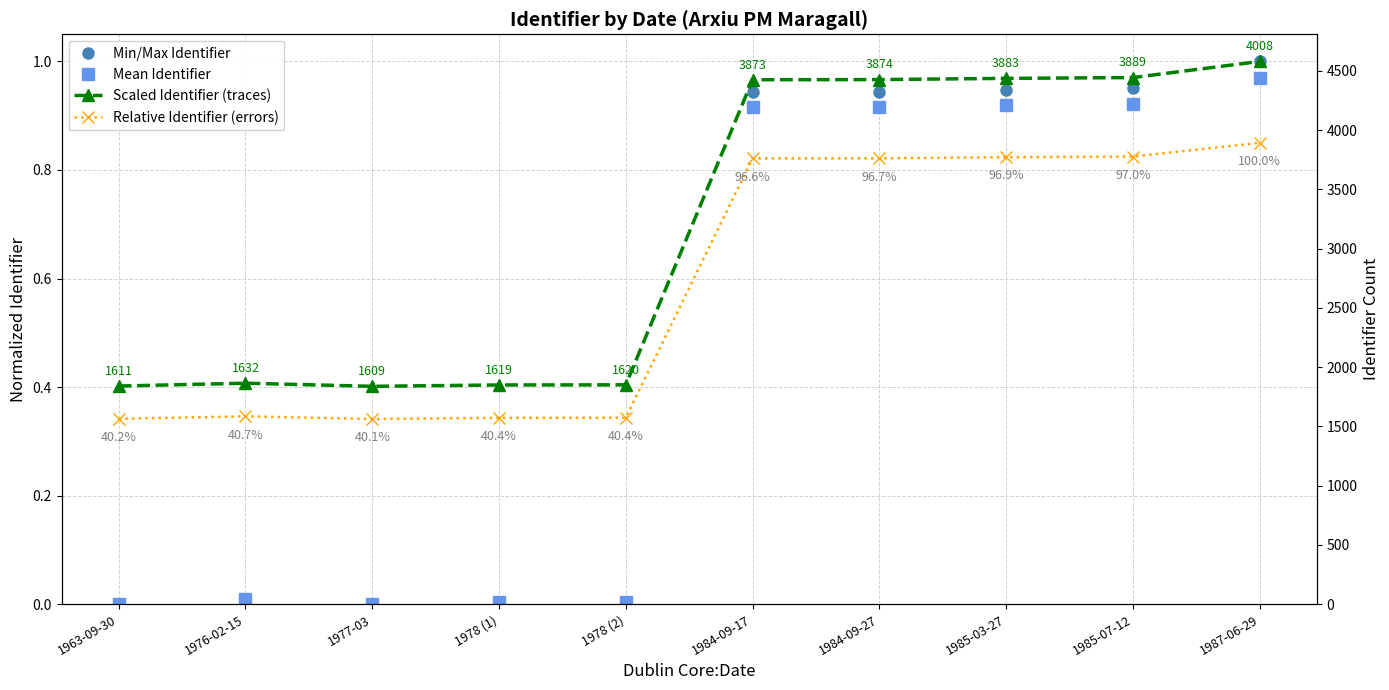

Rank the series at 1977-03 from lowest to highest value.

Min/Max Identifier, Mean Identifier, Relative Identifier (errors), Scaled Identifier (traces)